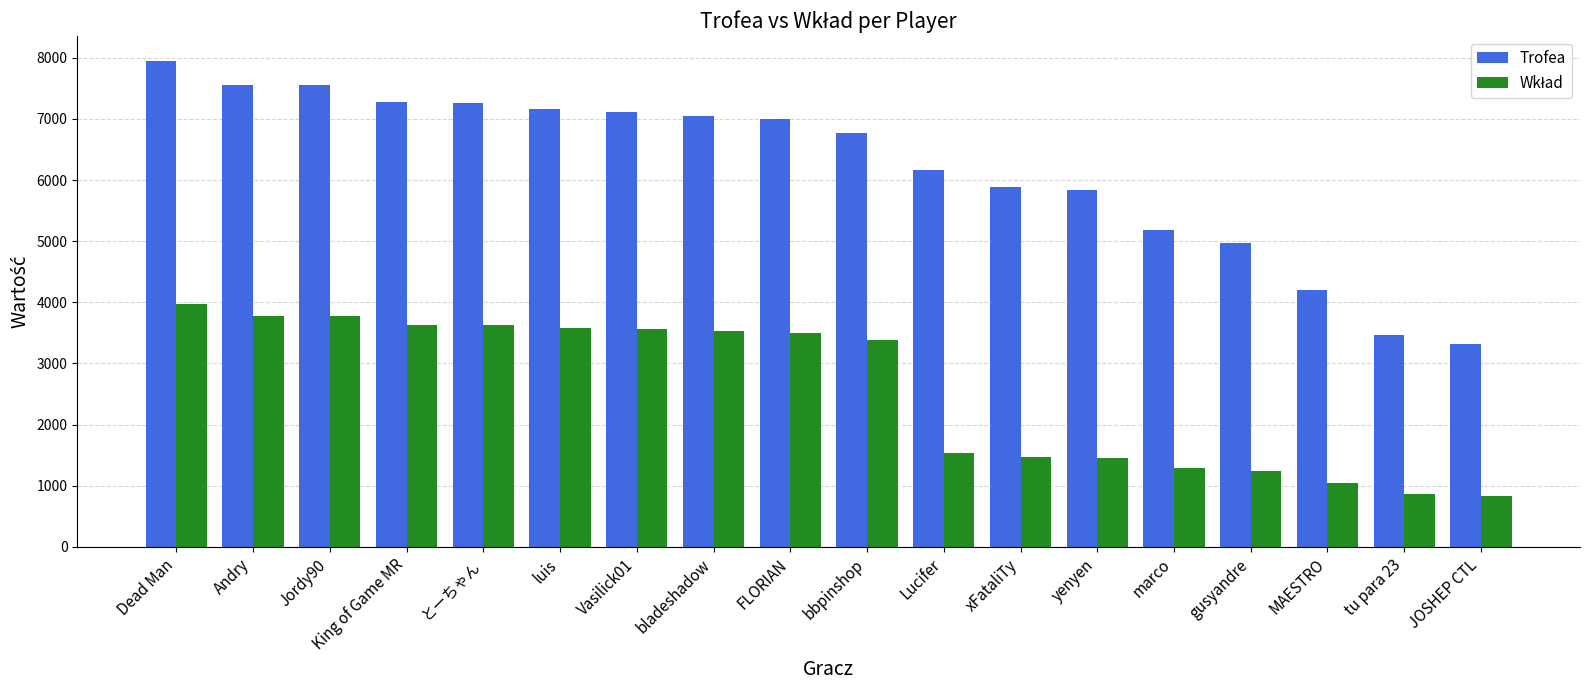

At how many categories does at least one series exceed 6292?

10